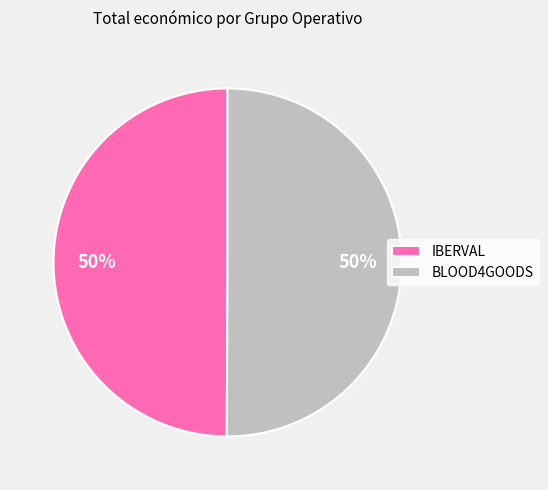

Approximately how many times larger is the value at BLOOD4GOODS compared to IBERVAL?

1.0